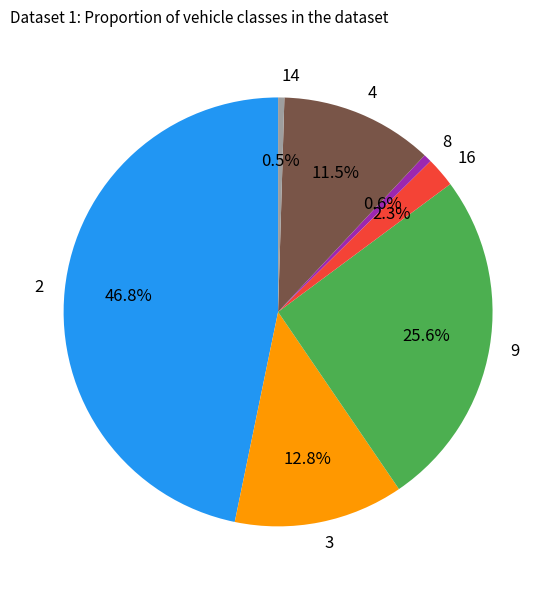

How many slices are in this pie chart?

7